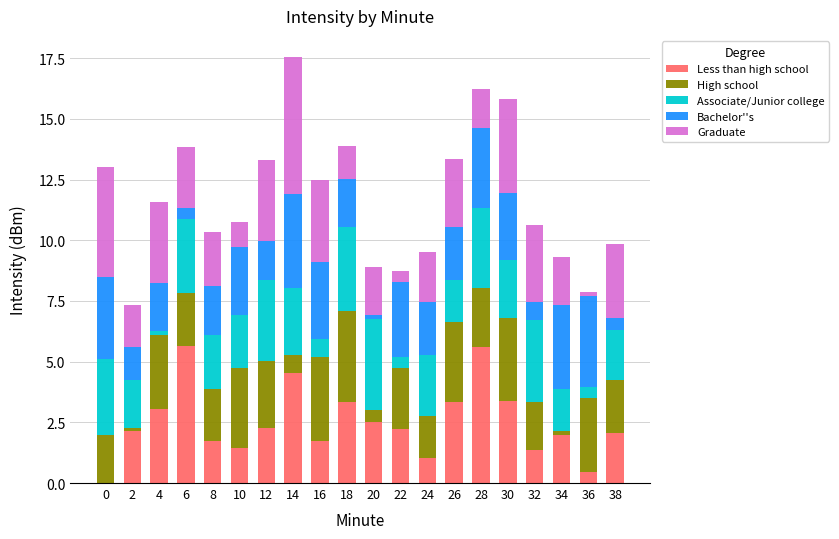

What are all the series names shown in the legend?

Less than high school, High school, Associate/Junior college, Bachelor''s, Graduate